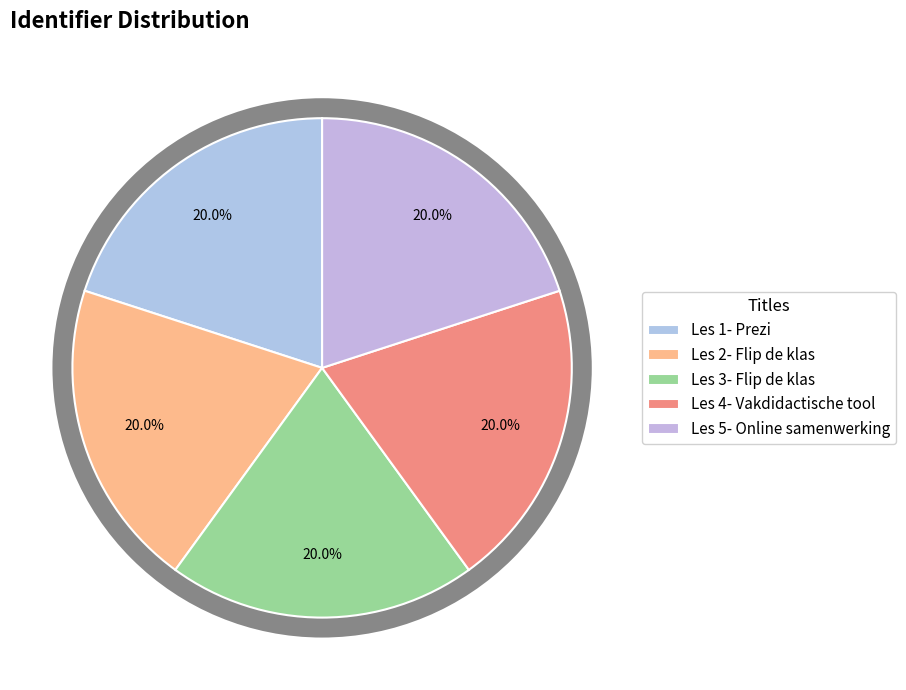

Which category has the smallest portion of the pie?

Les 1- Prezi